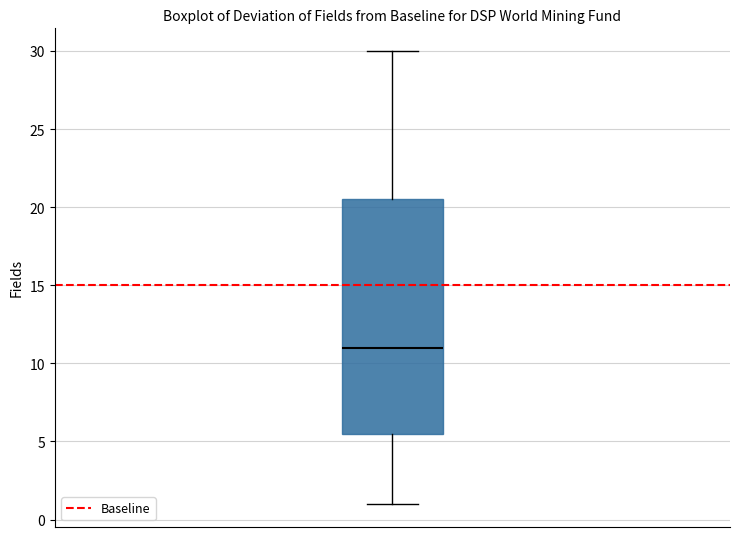

Where does the median line of the box sit on the y-axis? The values are not printed on the chart, so give them approximately, as read against the axis.

11.0